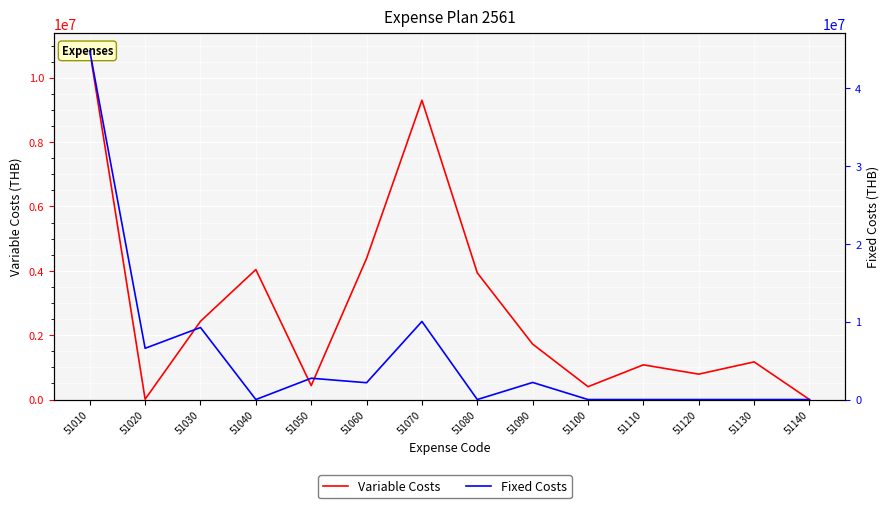

What is the average value of the Fixed Costs series?

5554251.5